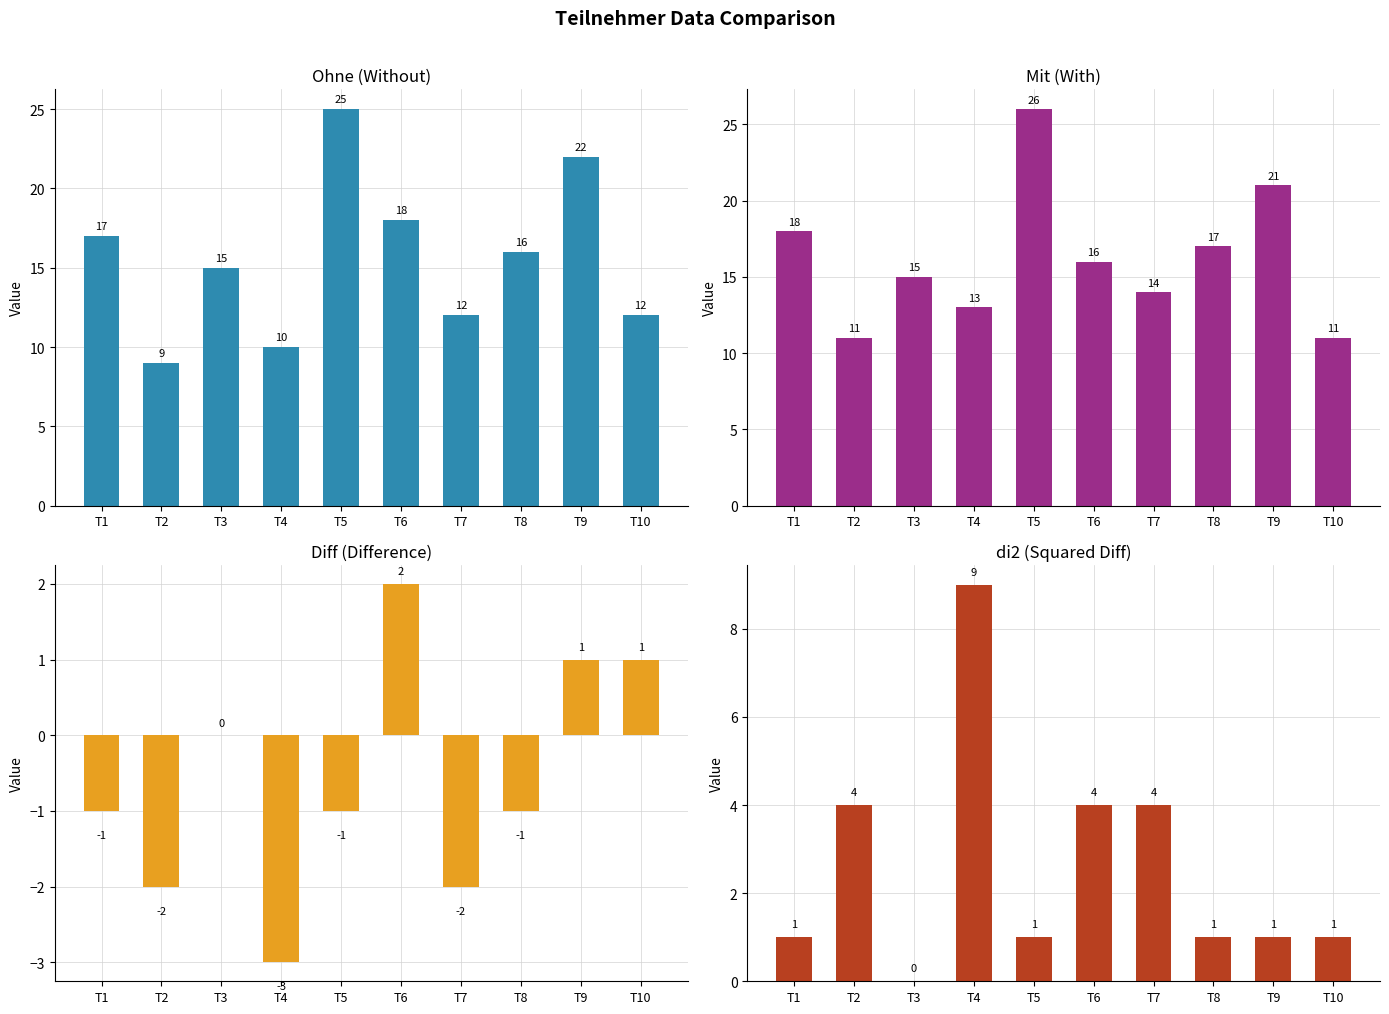

Between T2 and T5, which is larger?

T5